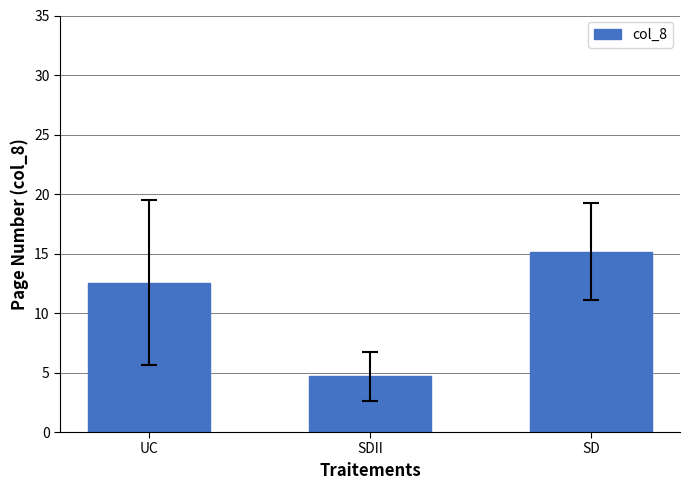

What value does the data have at SDII?

4.7